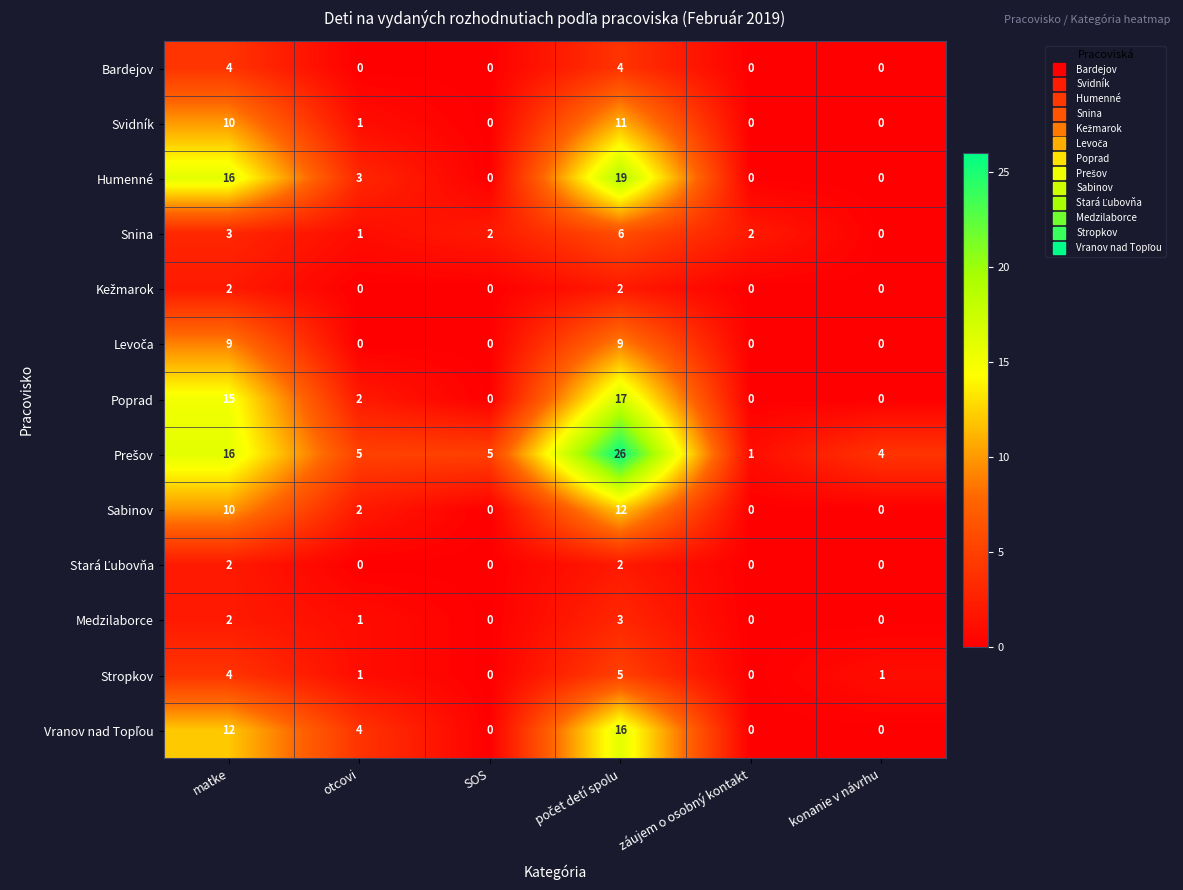

What is the maximum value for Stropkov?

5